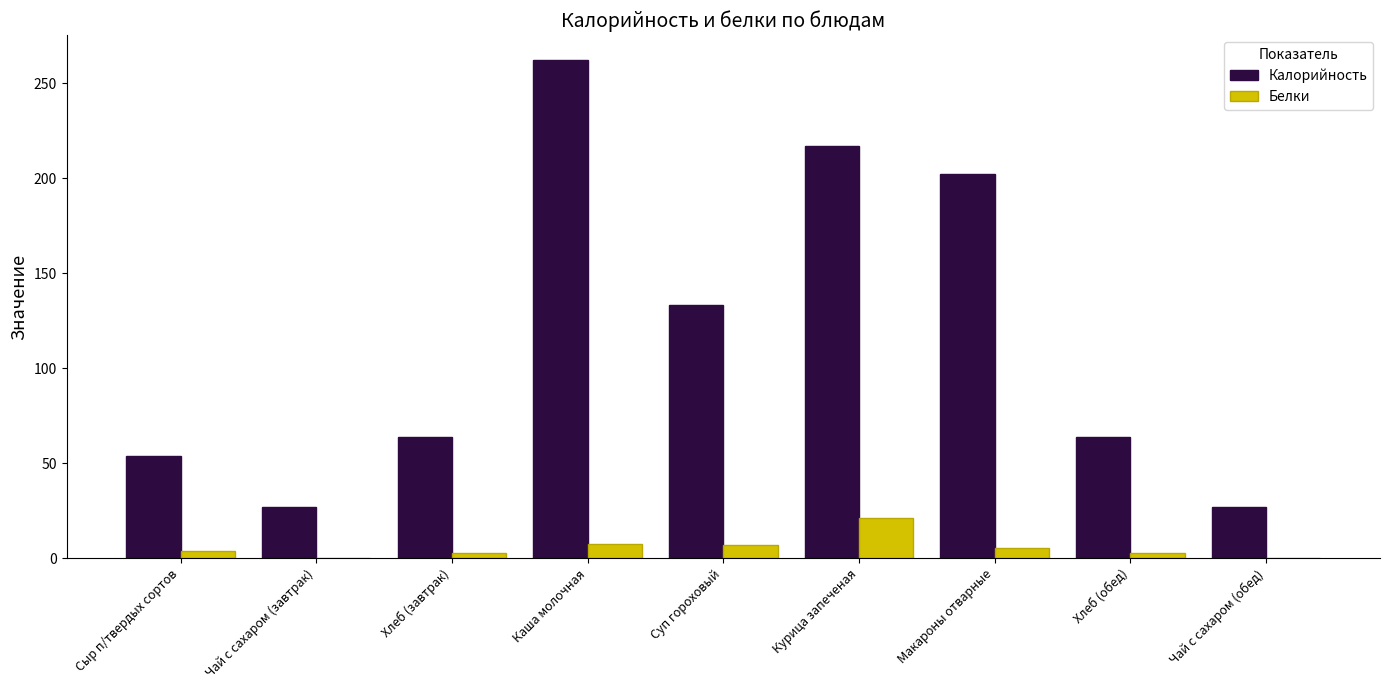

The Белки series shows 0.2 at Чай с сахаром (завтрак). True or false?

True